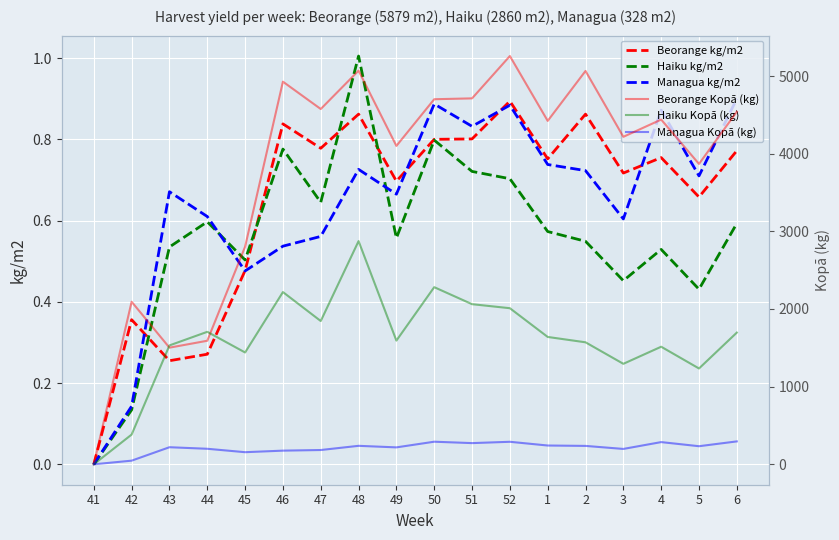

What value does the Beorange kg/m2 series have at 46?

0.8